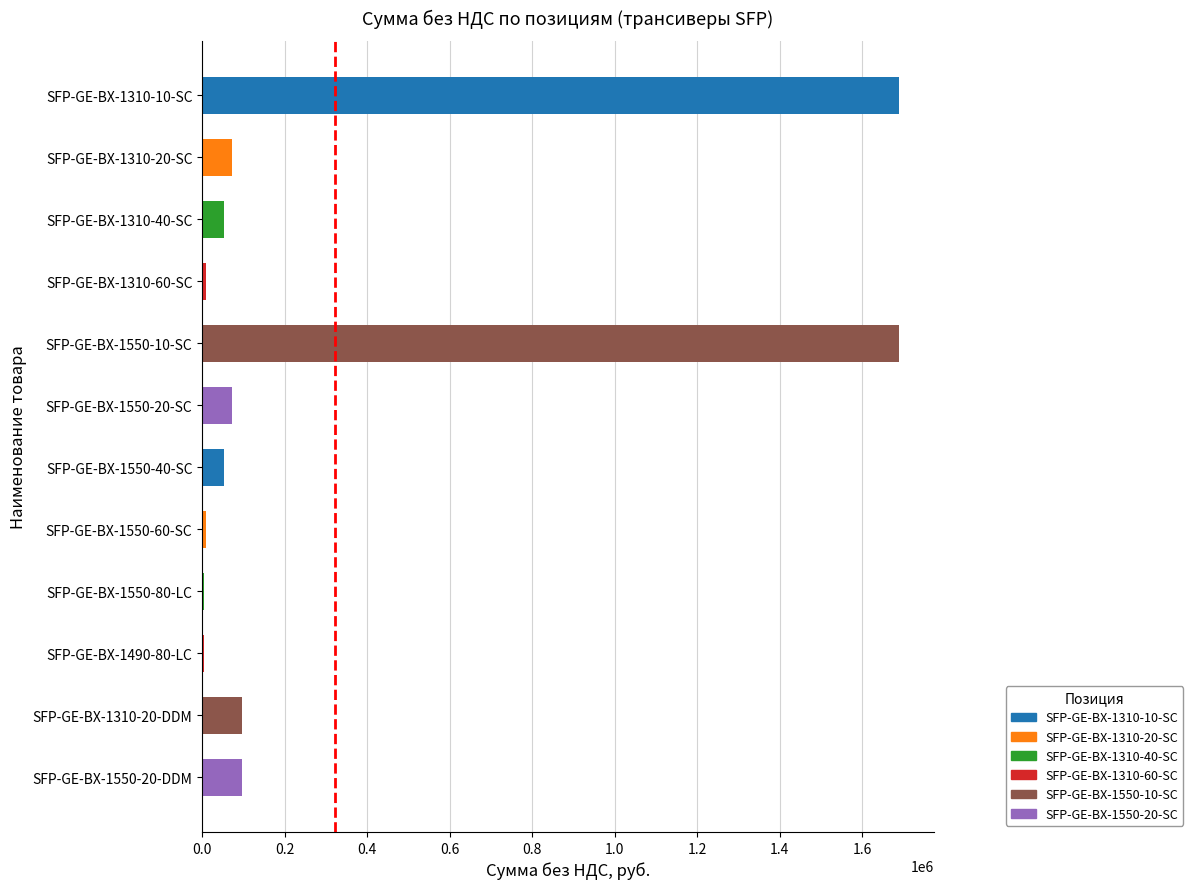

How many series are shown in this chart?

1